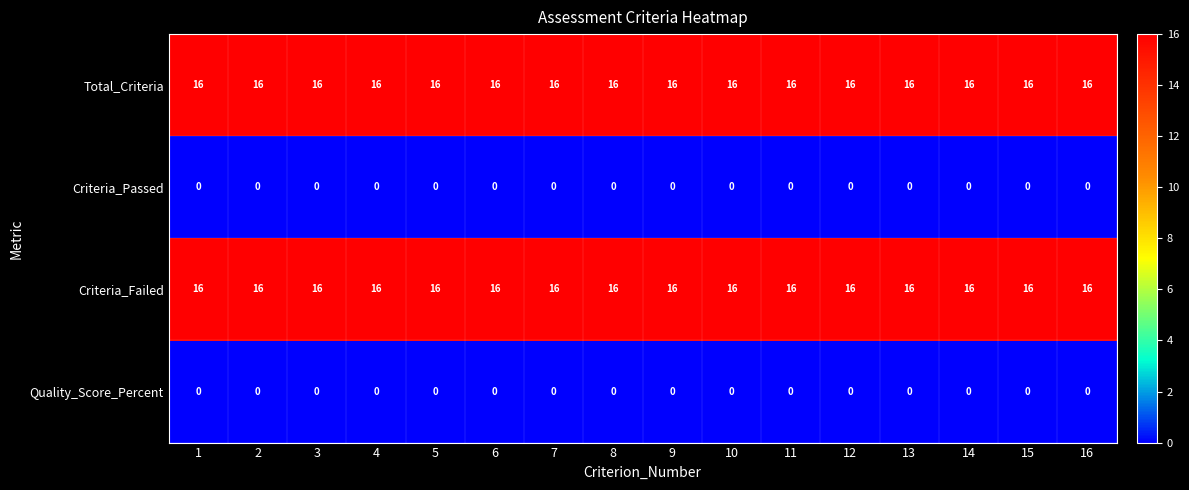

What is the total value across all series at 15?

32